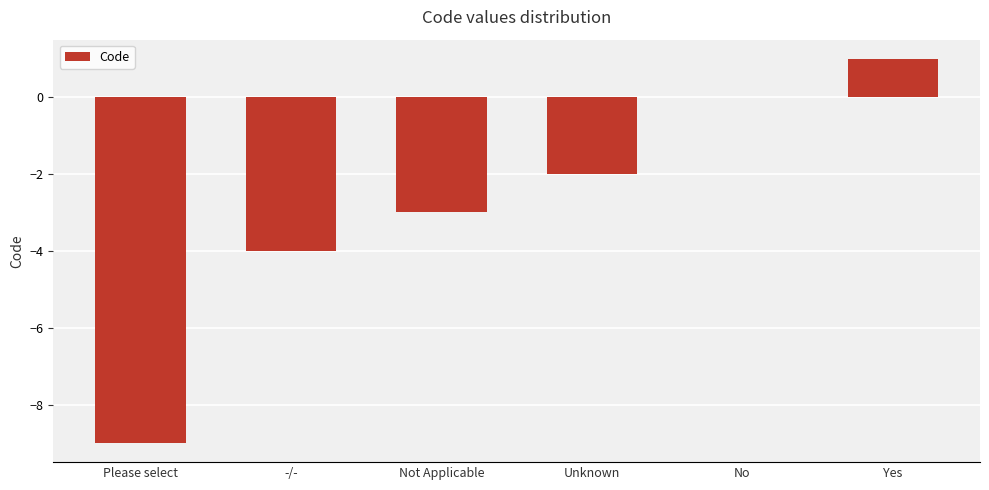

How many values exceed -2?

2